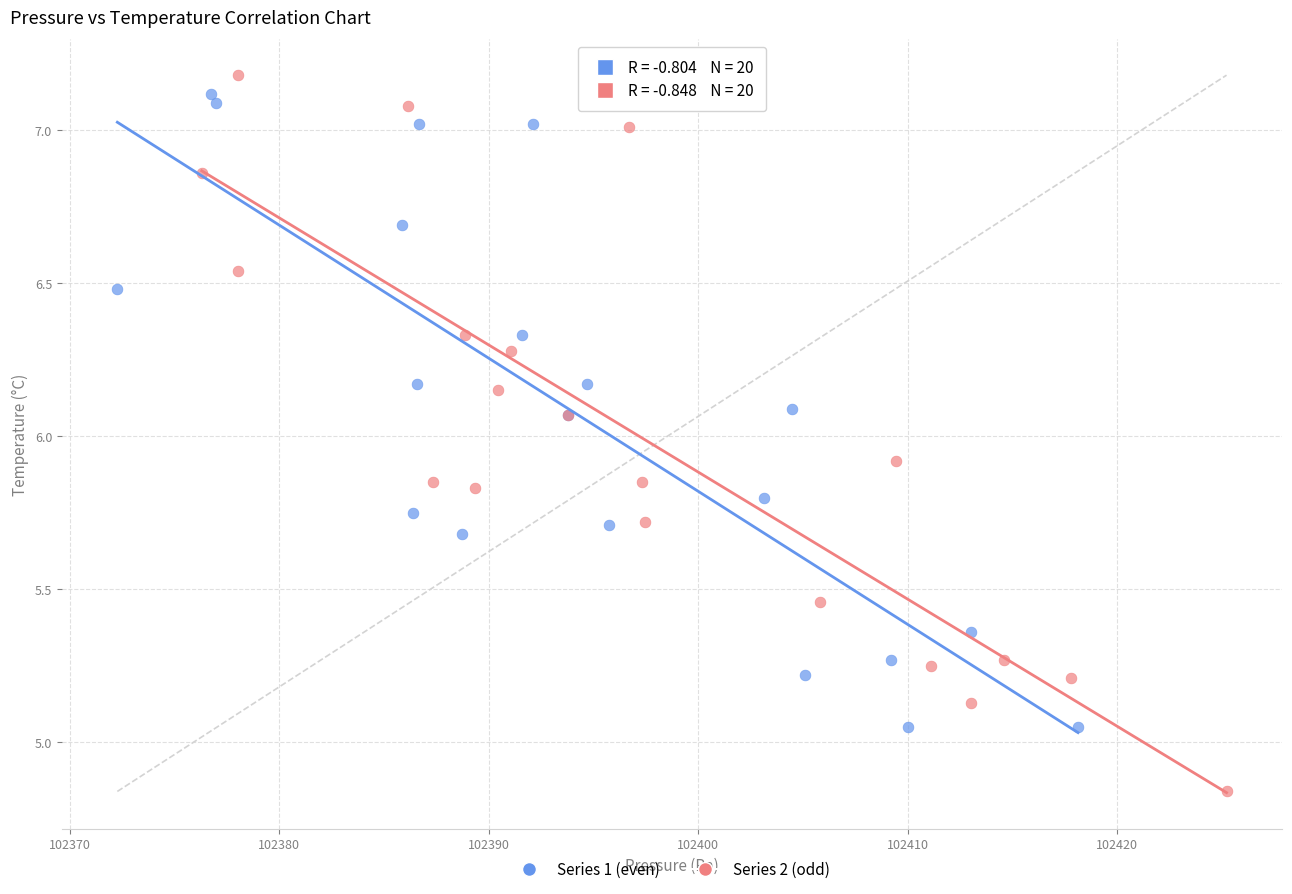

Which series has the largest Y range (max minus min)?

Series 2 (odd)